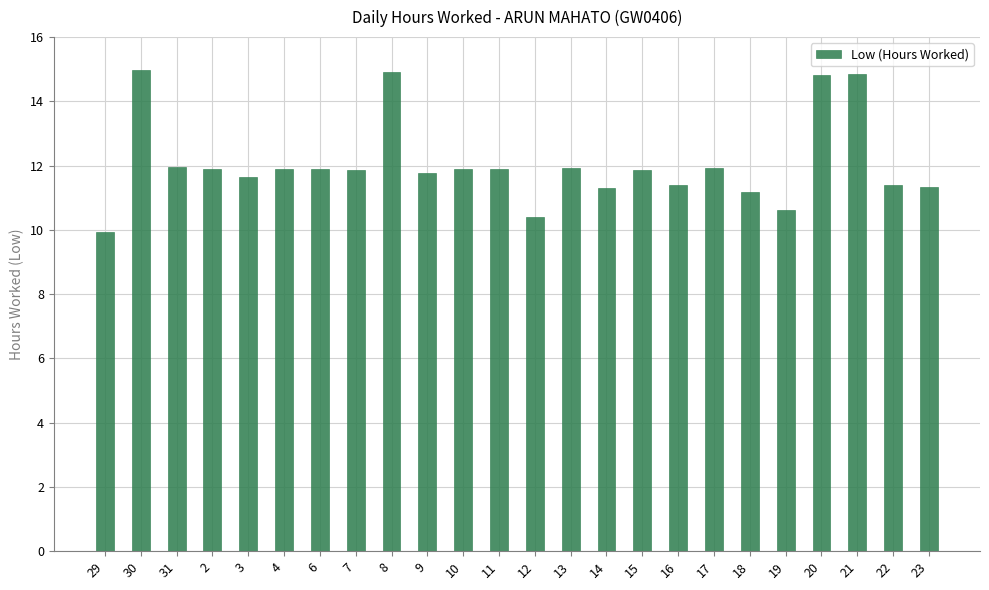

What is the label of the 20th bar from the left?

19